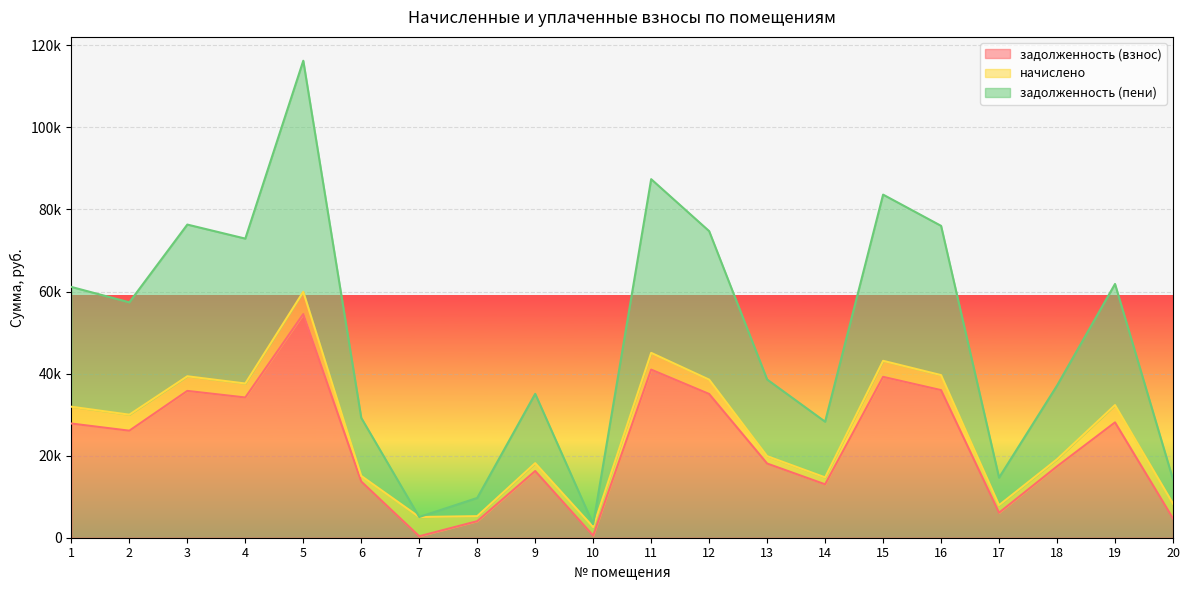

The задолженность (пени) series shows 100708.8 at 19. True or false?

False